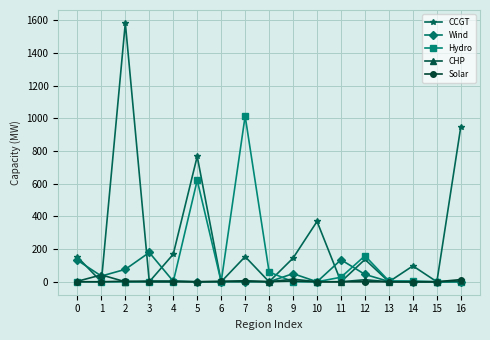

At which category does Wind reach its first local valley?

1